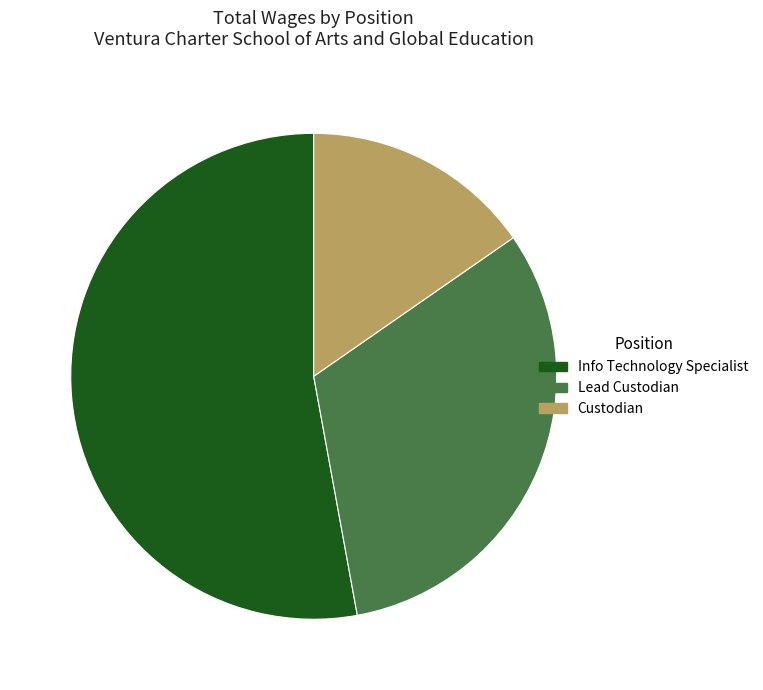

Rank the categories by value from highest to lowest.

Info Technology Specialist, Lead Custodian, Custodian